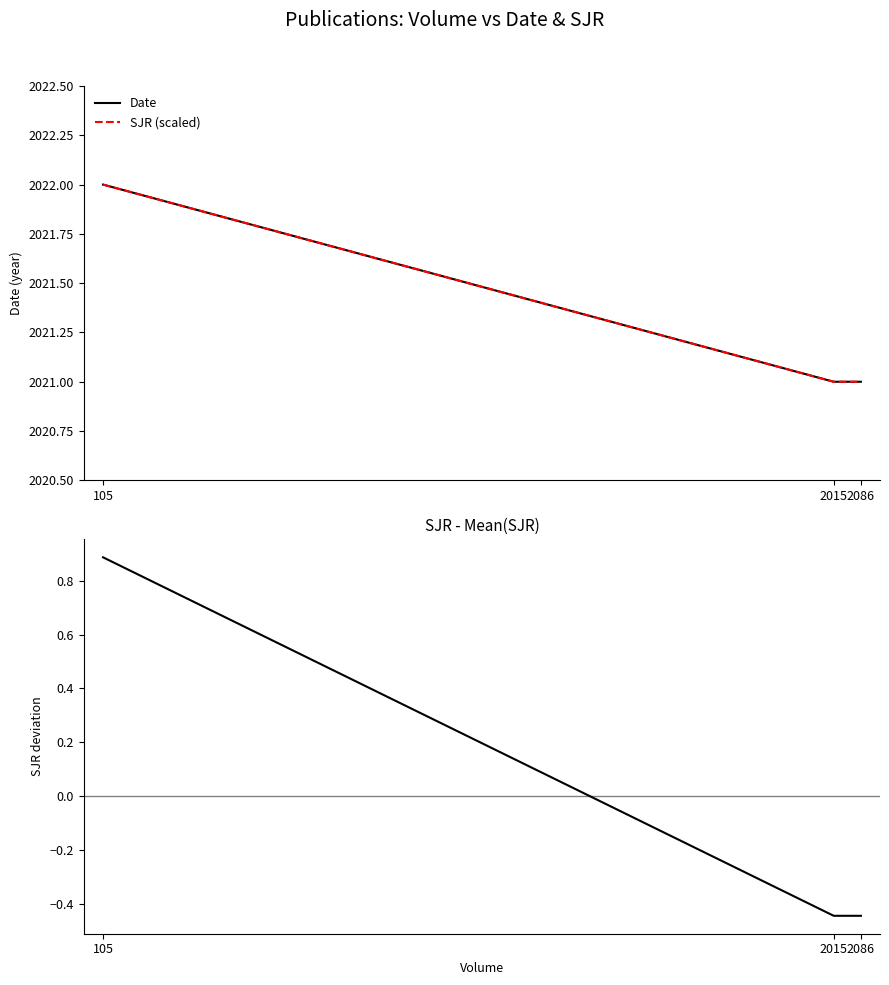

Between 2086 and 105, which is larger?

105